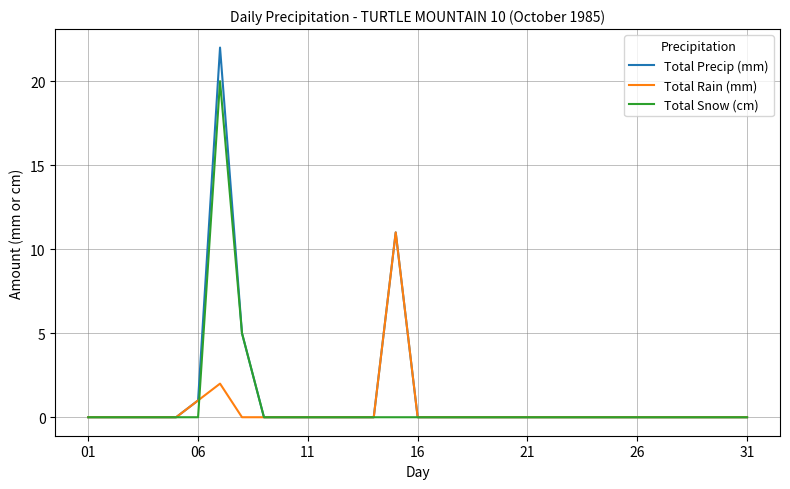

Is this an area chart (filled region under the line)?

No